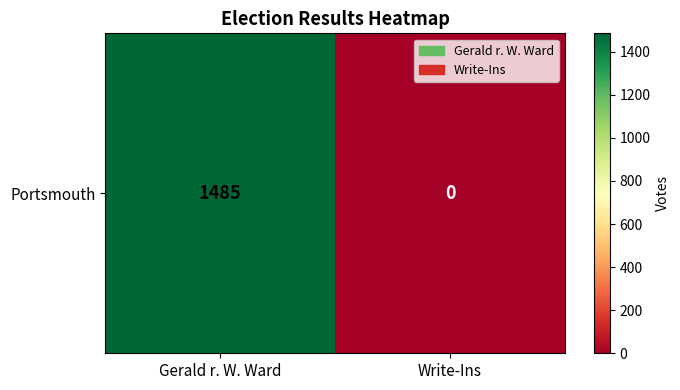

Is it true that the value at Gerald r. W. Ward is 2004?

False